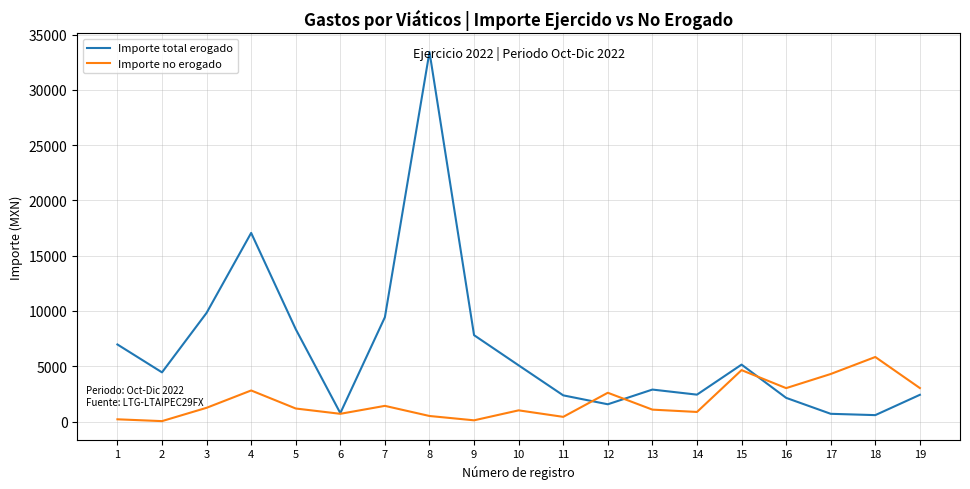

How many interior local peaks does the Importe total erogado series have?

4